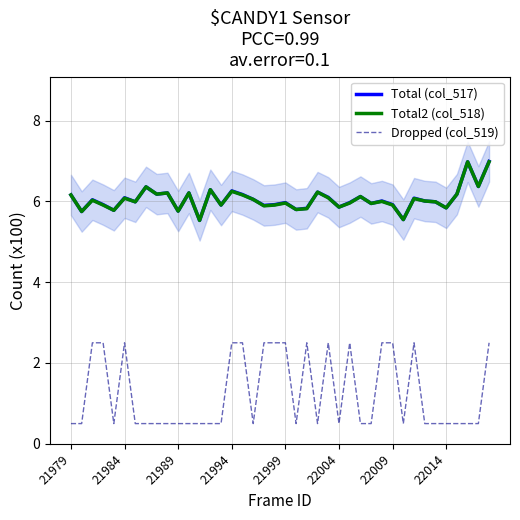

True or false: Dropped (col_519) and Total2 (col_518) cross at least once.

False